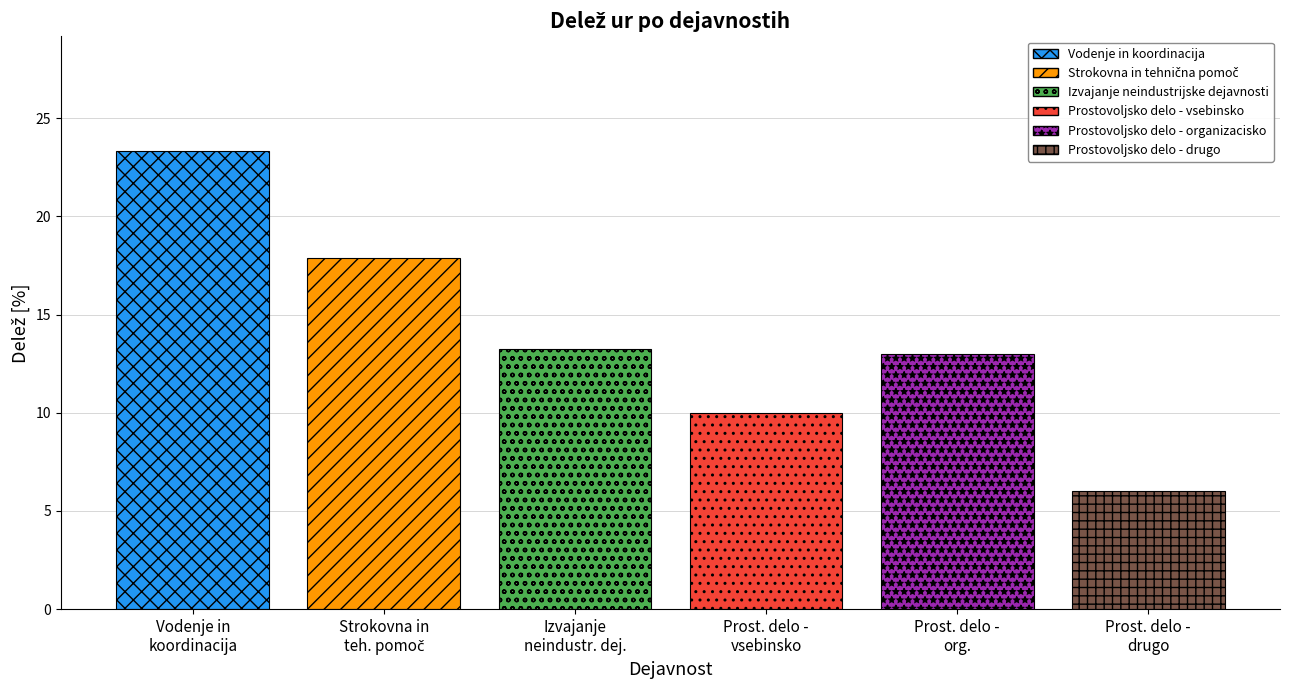

Reading right to left, list all the values displayed in this chart.

6.0	13.0	10.0	13.2	17.9	23.3